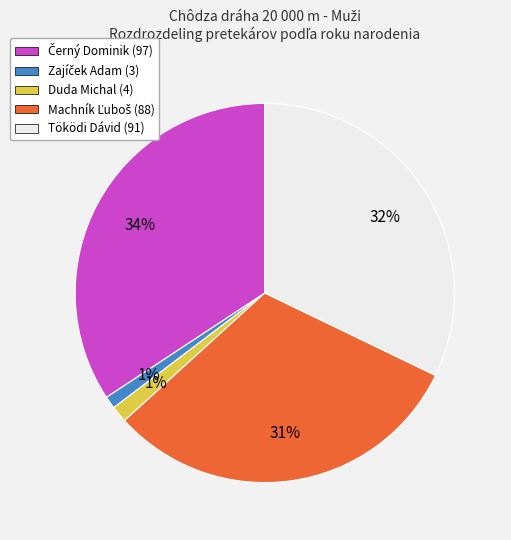

To the nearest percent, what percentage of the pie is Töködi Dávid?

32%